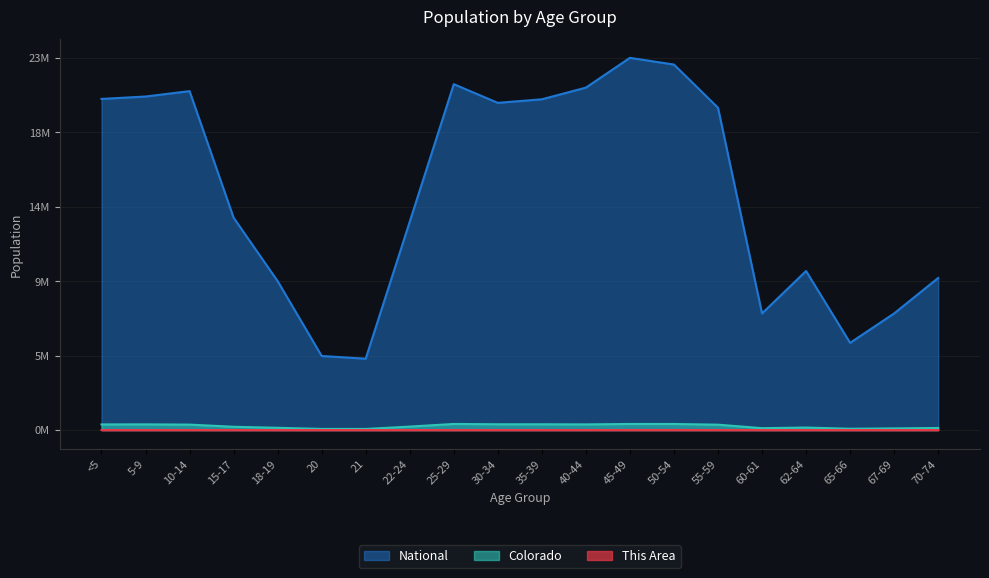

True or false: Colorado and This Area cross at least once.

False